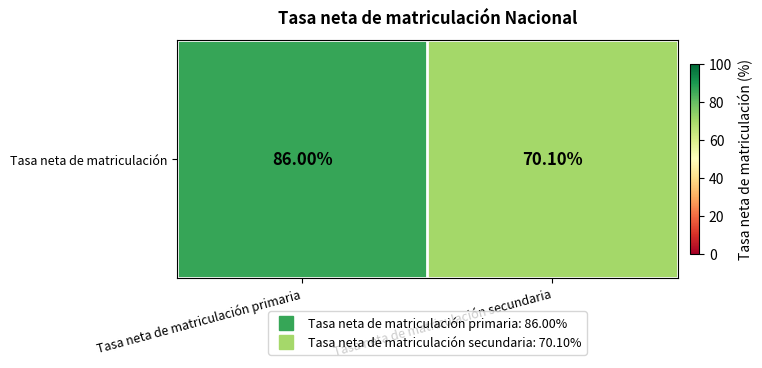

Approximately how many times larger is the value at Tasa neta de matriculación primaria compared to Tasa neta de matriculación secundaria?

1.2